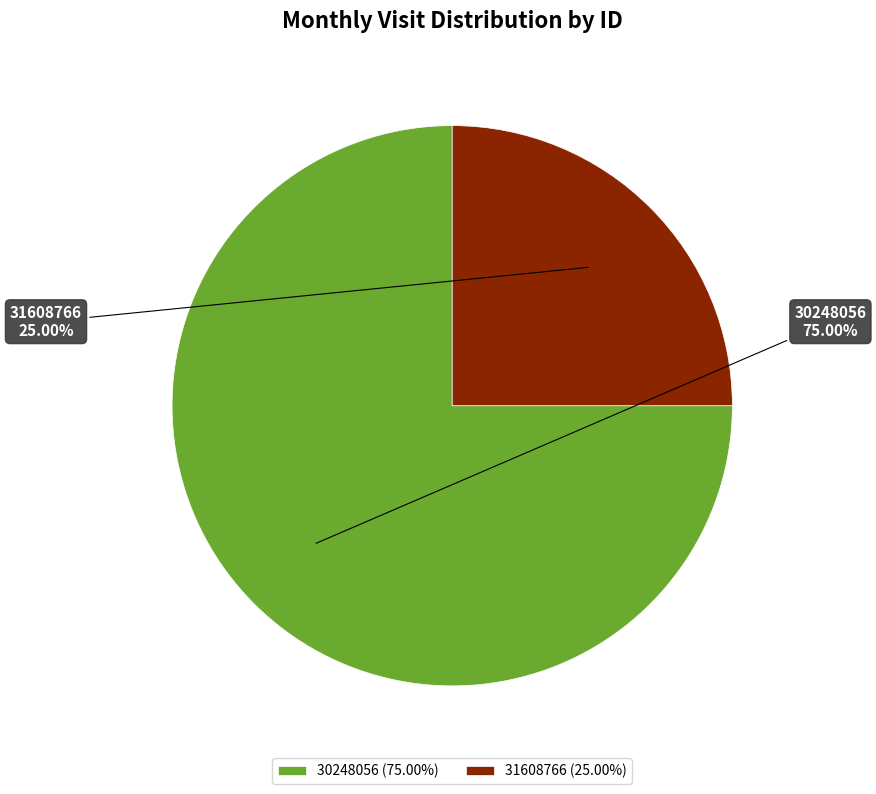

To the nearest percent, what portion does 30248056 represent?

75%